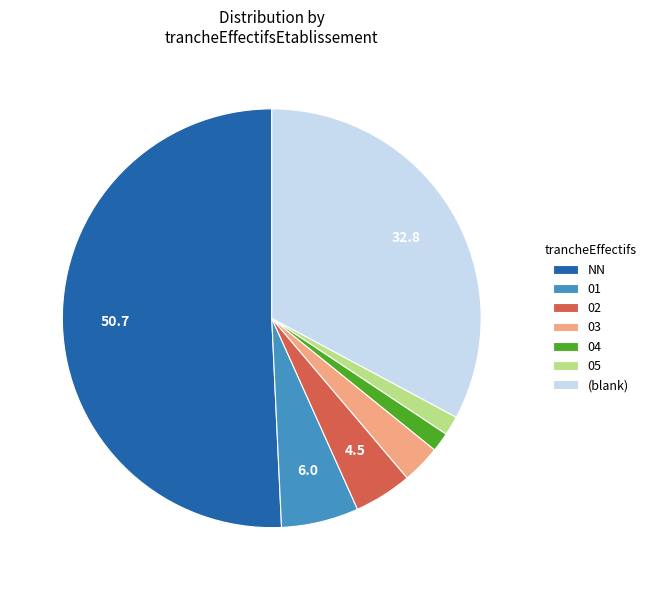

Which has a higher value, (blank) or 03?

(blank)